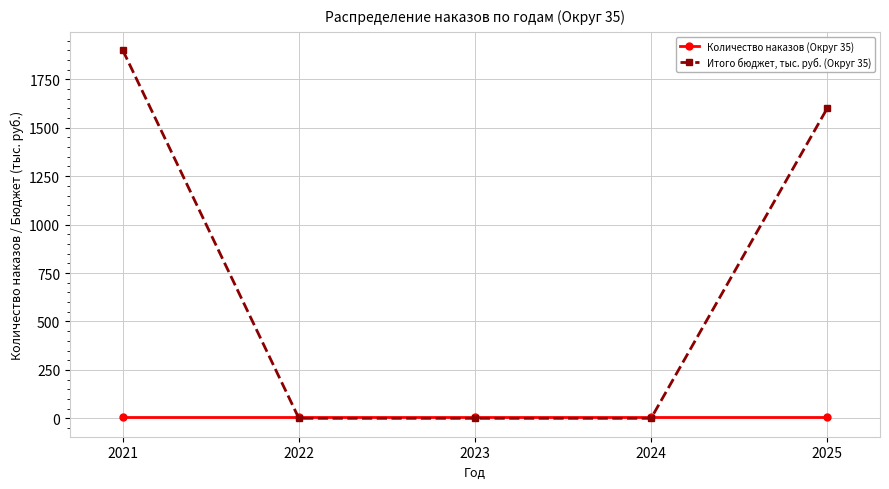

At which category is the sum across all series the highest?

2021